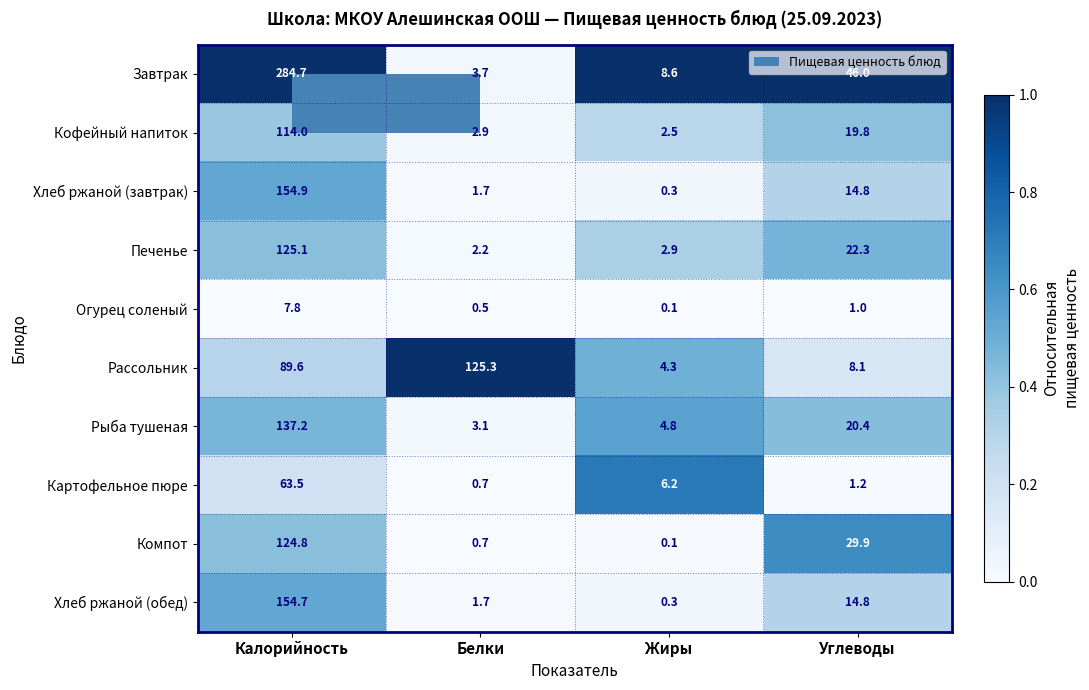

Read the Картофельное пюре value at Углеводы.

1.2